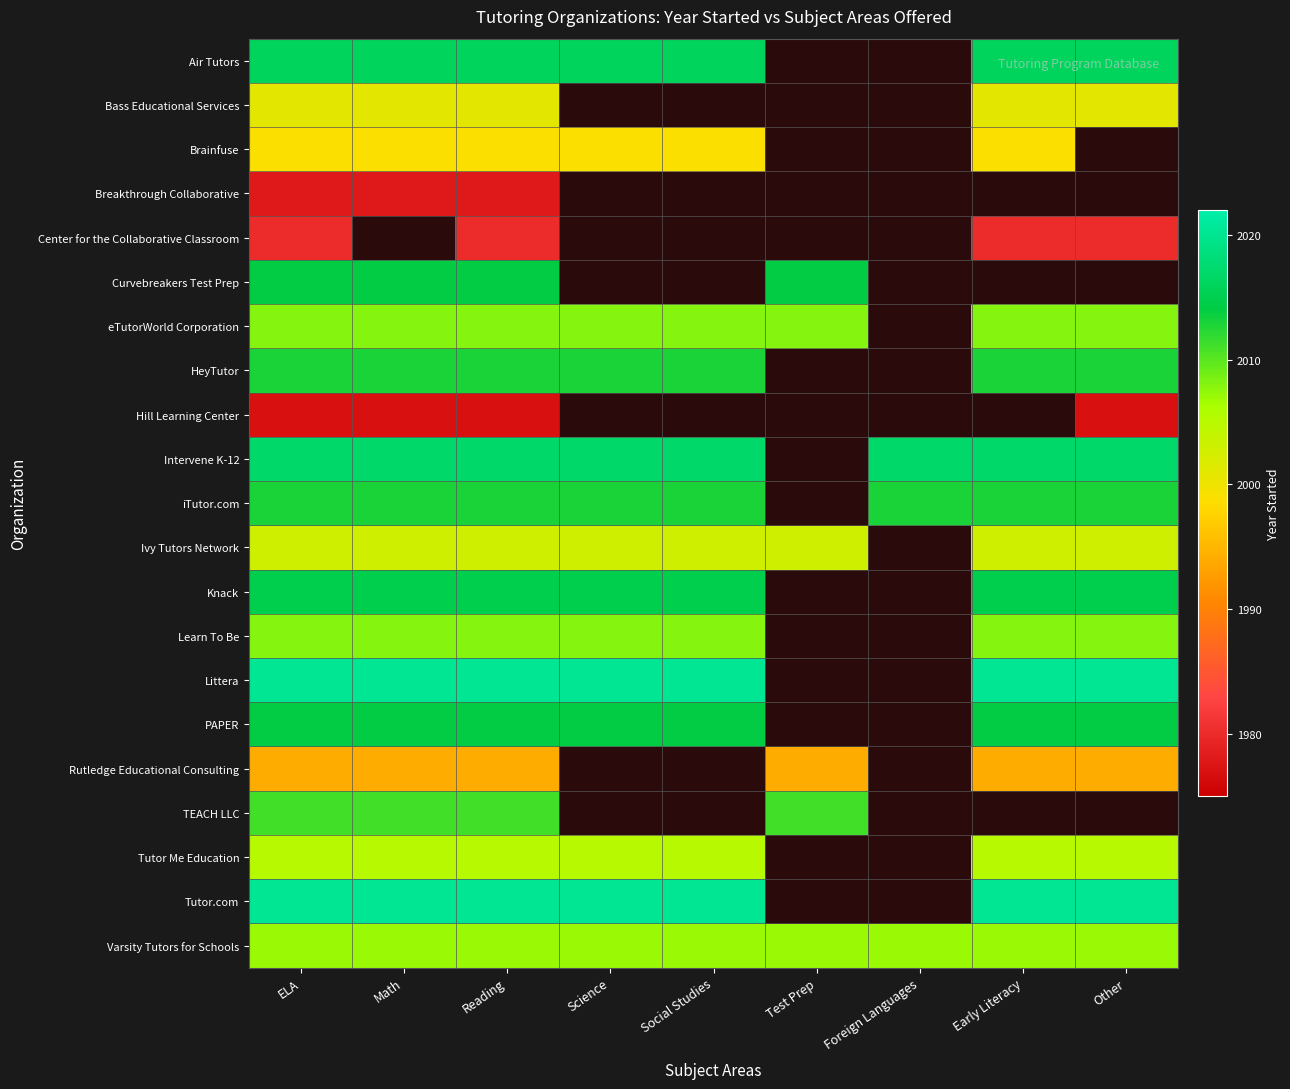

How many distinct data groups are displayed?

21